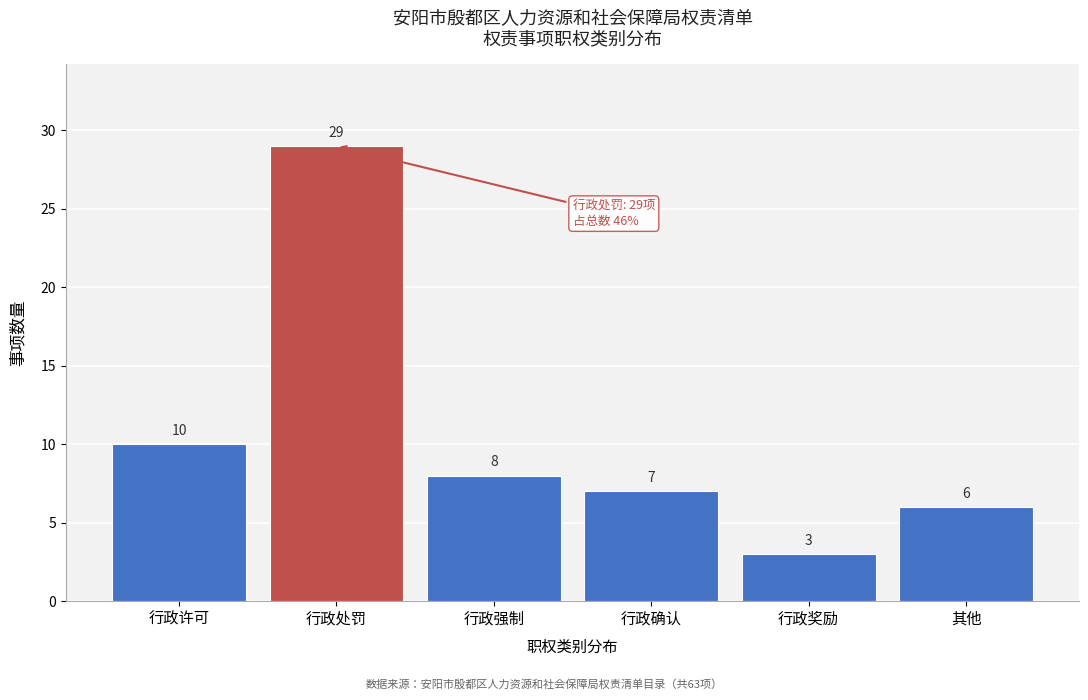

Reading left to right, what are all the values shown in this chart?

10	29	8	7	3	6